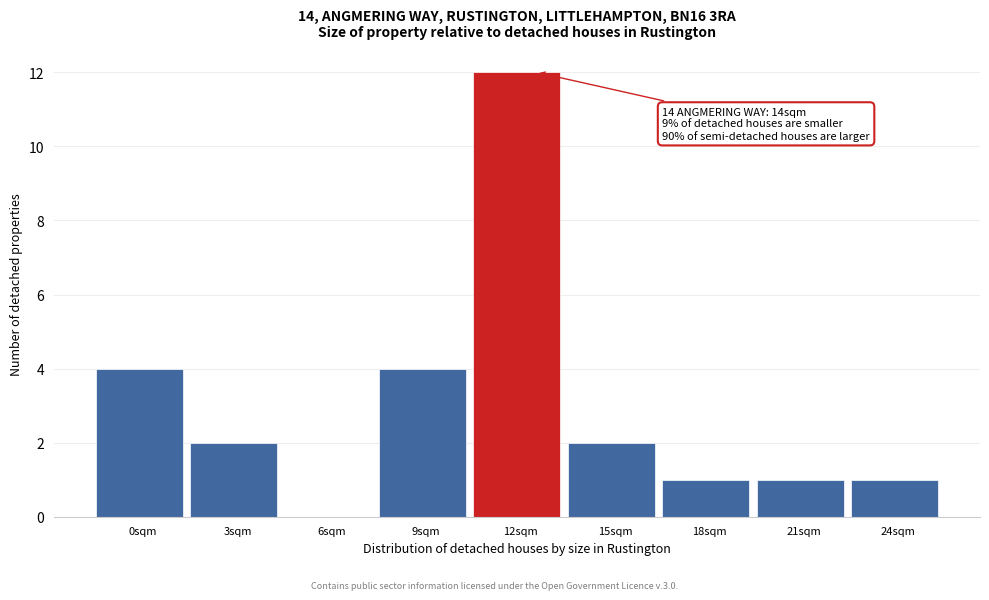

Reading right to left, list all the values displayed in this chart.

24sqm=1	21sqm=1	18sqm=1	15sqm=2	12sqm=12	9sqm=4	6sqm=0	3sqm=2	0sqm=4